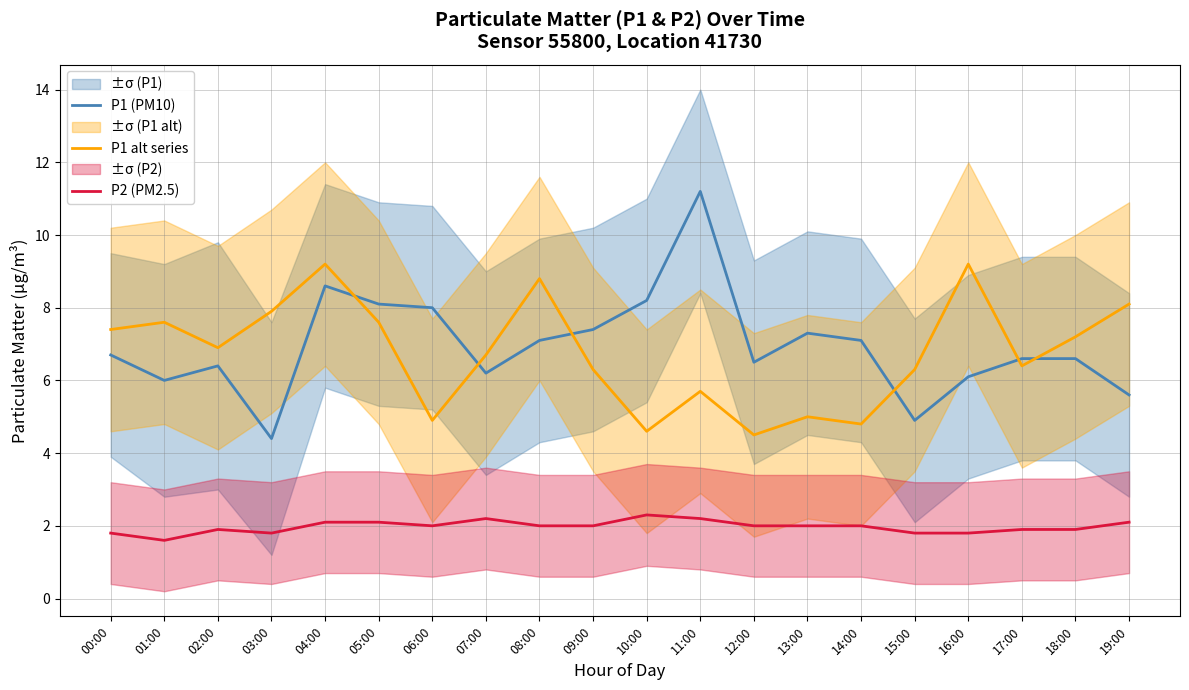

At which category is the sum across all series the highest?

04:00